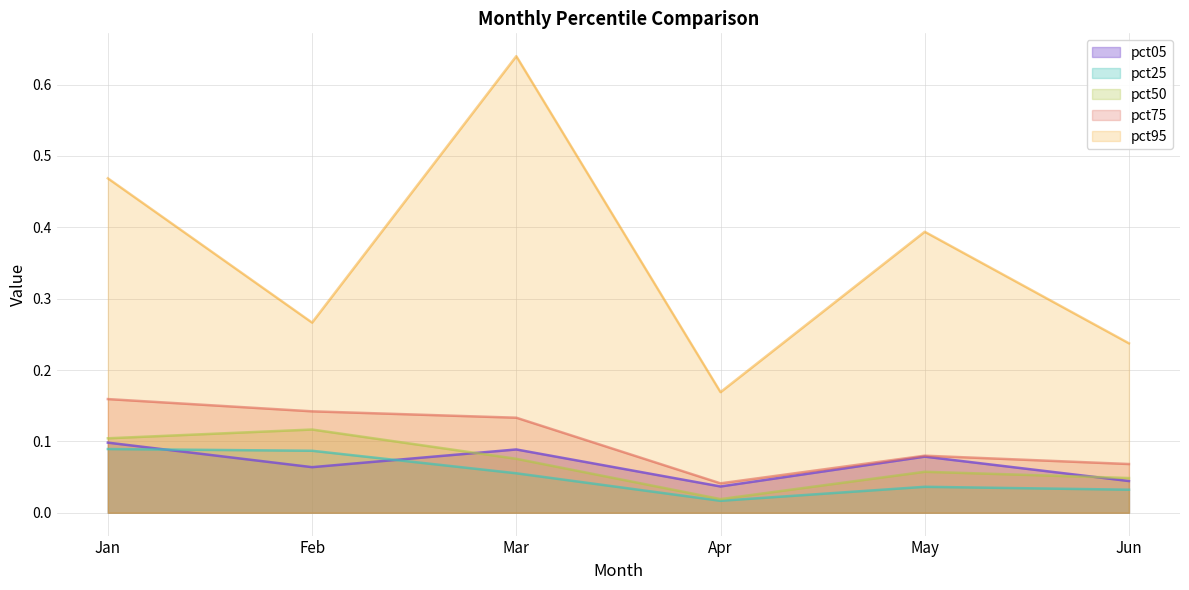

What is the spread (max minus min) of values at Jun?

0.2